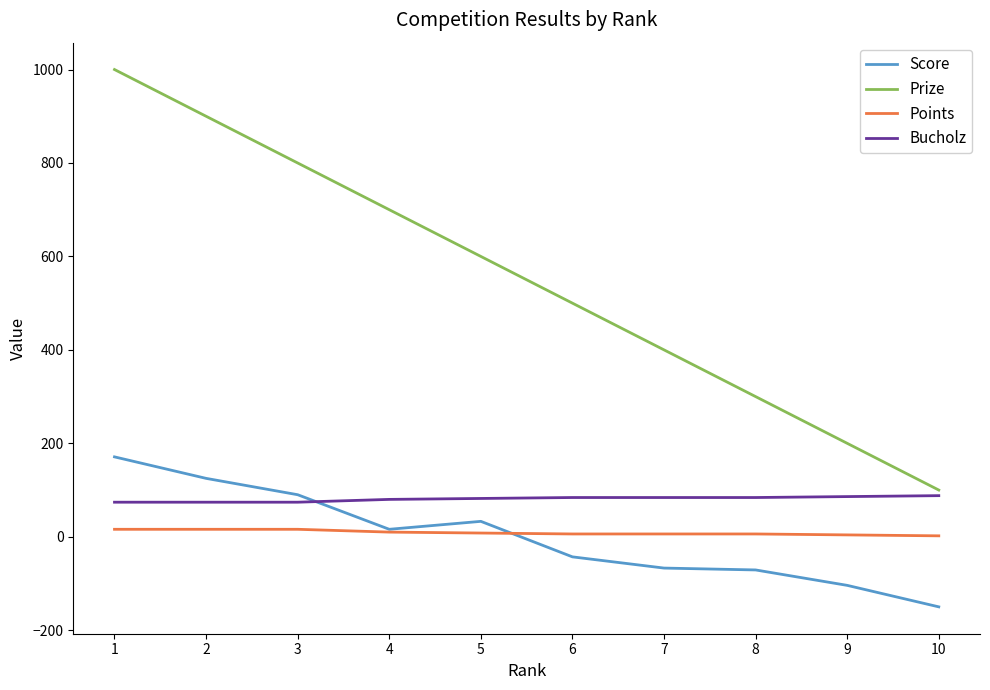

At which category is the sum across all series the highest?

1